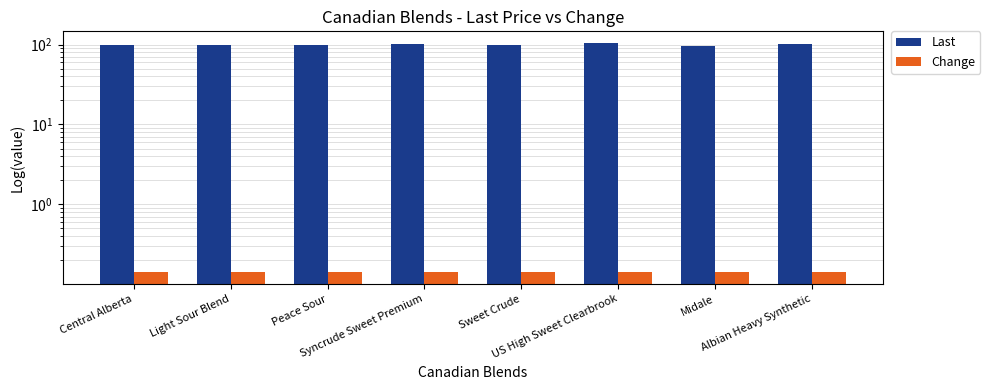

What is the total value across all series at Peace Sour?

97.8